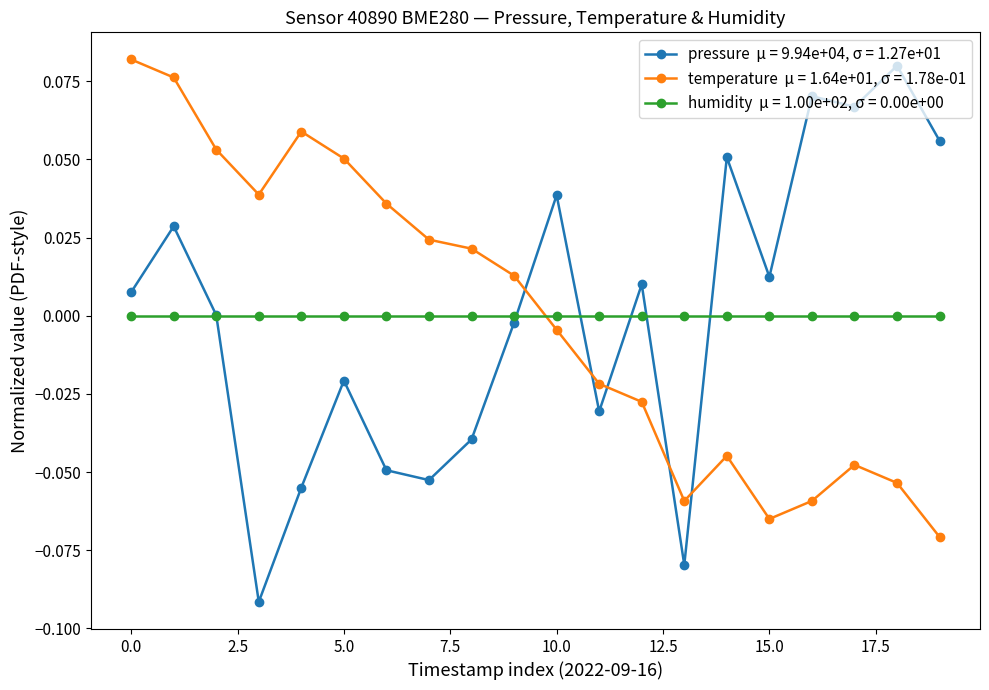

How many lines are shown in the chart?

3